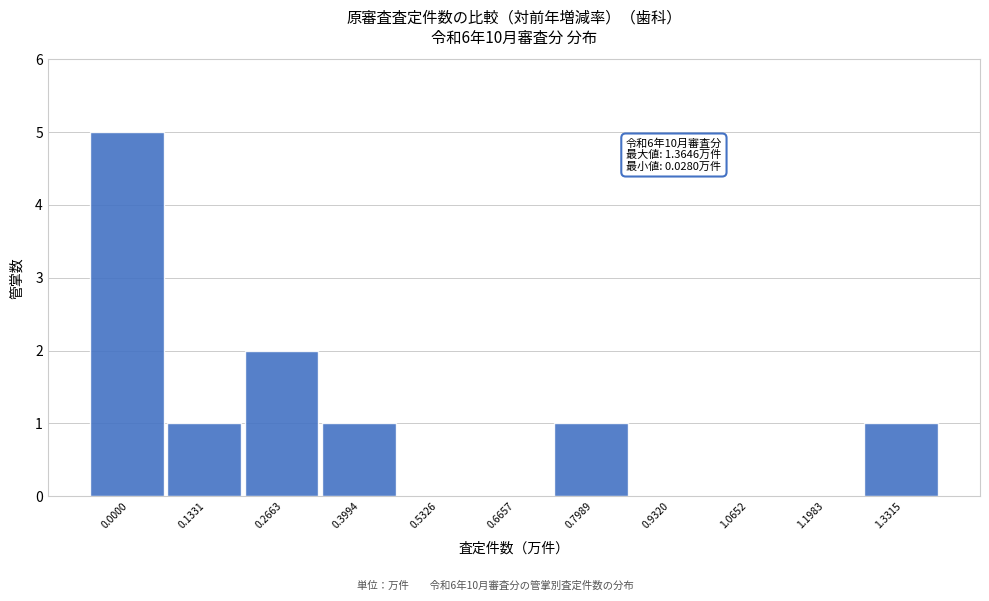

Reading left to right, list all the values displayed in this chart.

0.0000=5	0.1331=1	0.2663=2	0.3994=1	0.5326=0	0.6657=0	0.7989=1	0.9320=0	1.0652=0	1.1983=0	1.3315=1